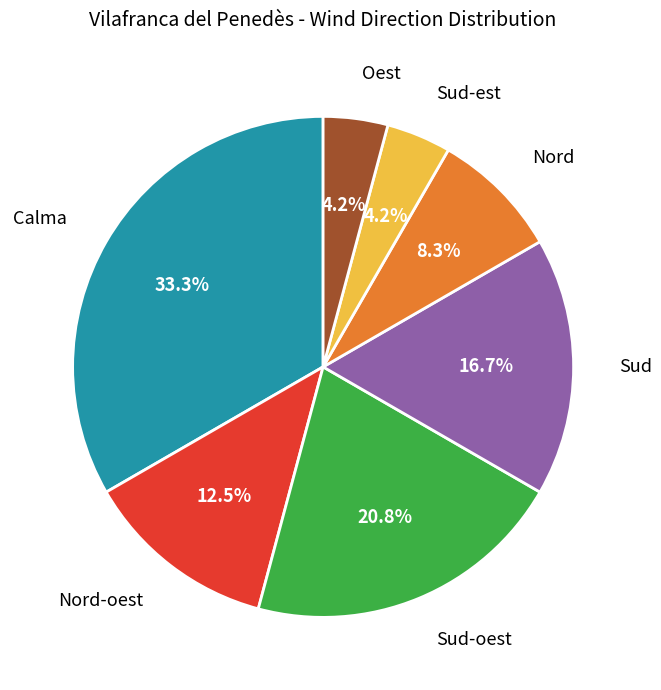

Is there a majority slice in this chart?

No